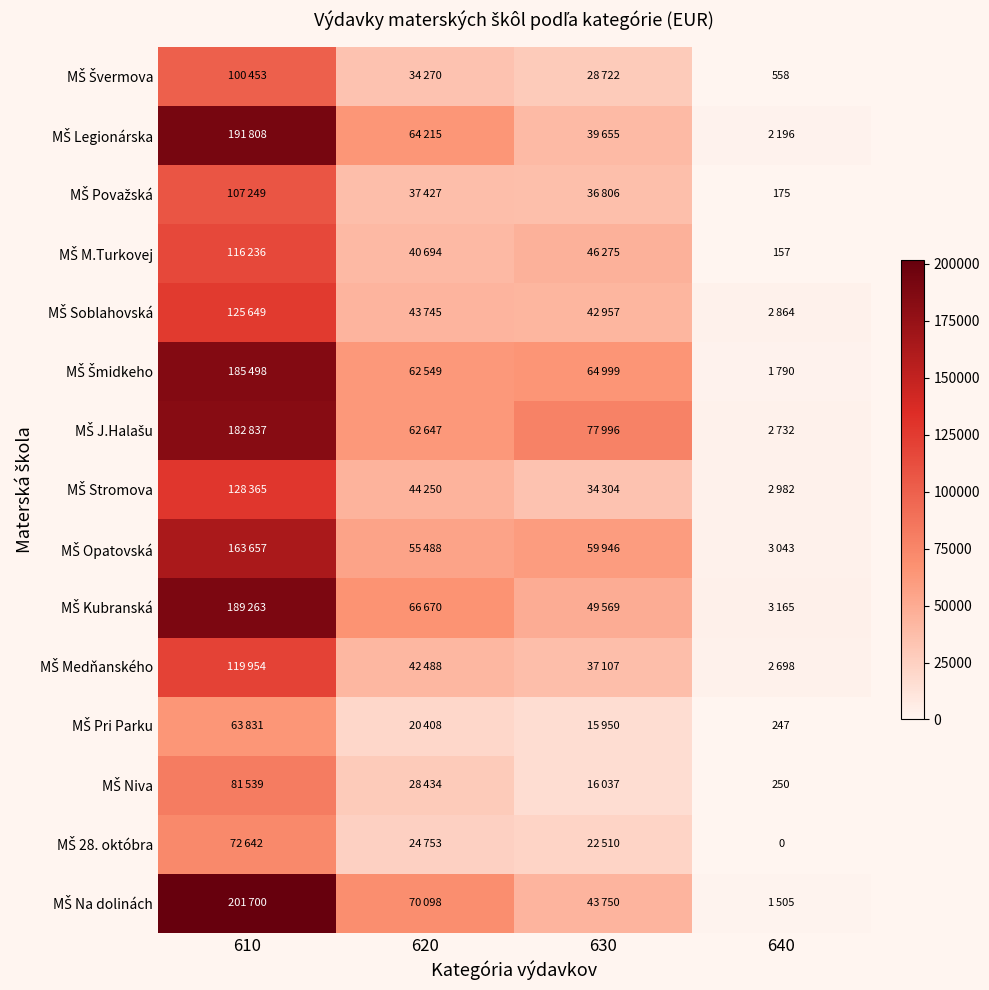

List the labels in order of MŠ Kubranská value, smallest first.

640, 630, 620, 610